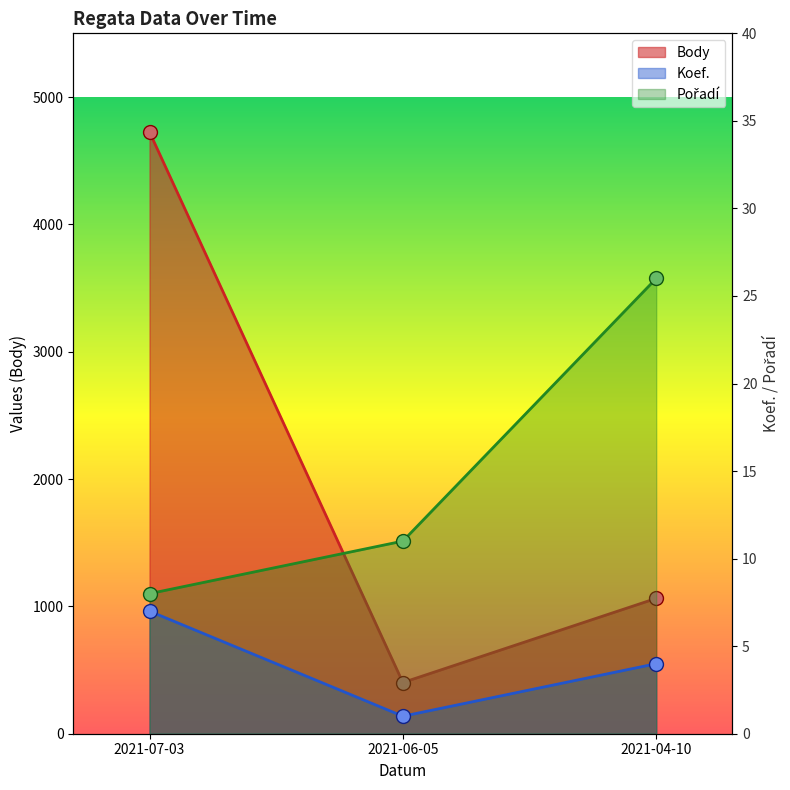

Rank the series by their maximum value, from lowest to highest.

Koef., Pořadí, Body